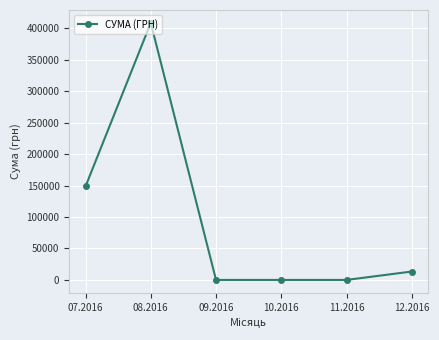

How many lines are shown in the chart?

1